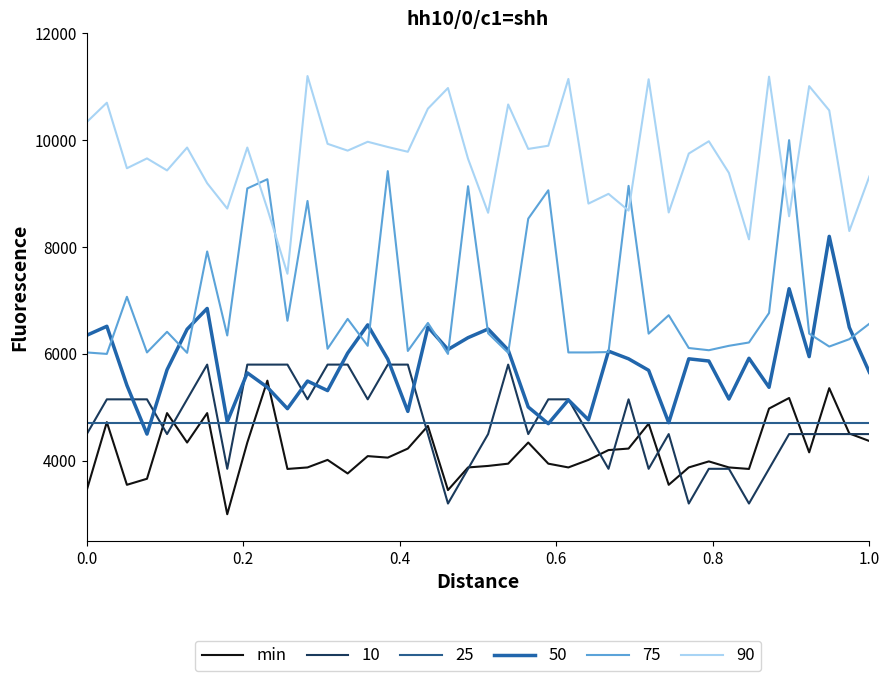

Does the chart have visible grid lines?

No